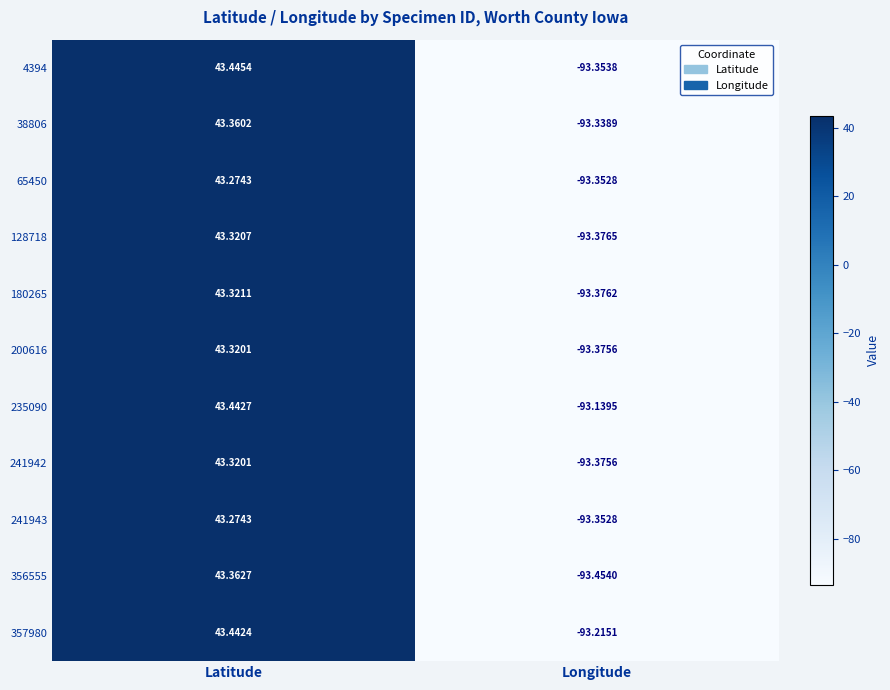

How many data points in 200616 are above 43?

1